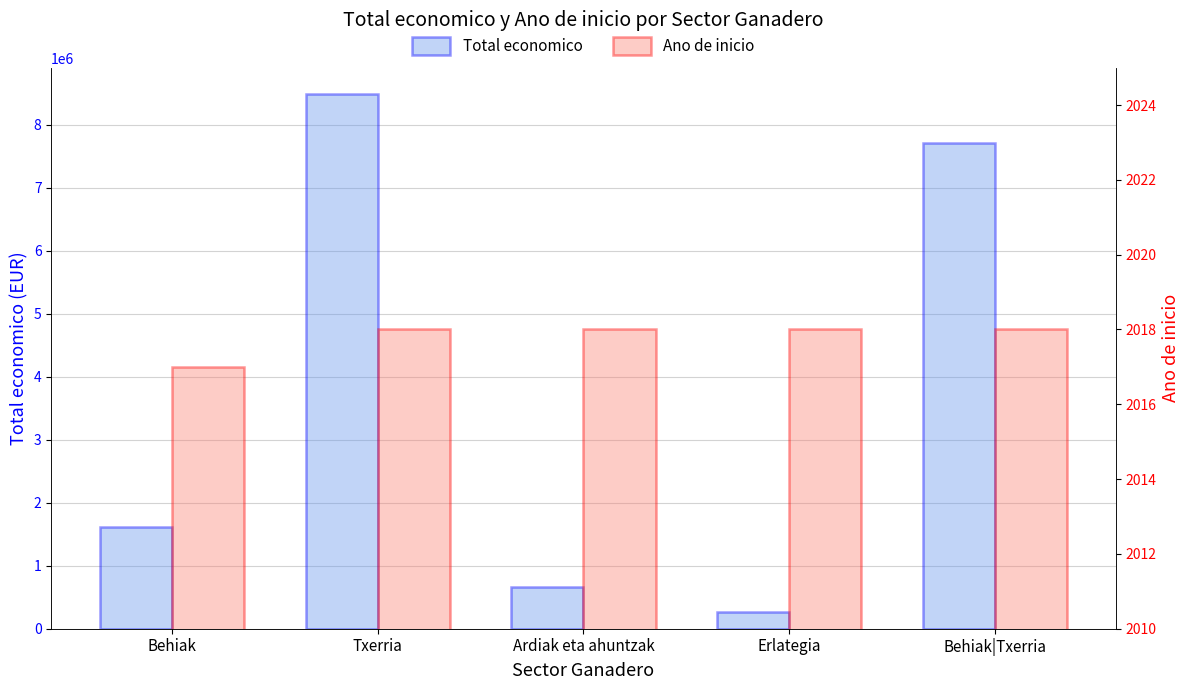

What is the sum of the Ano de inicio values at Txerria and Behiak?

4035